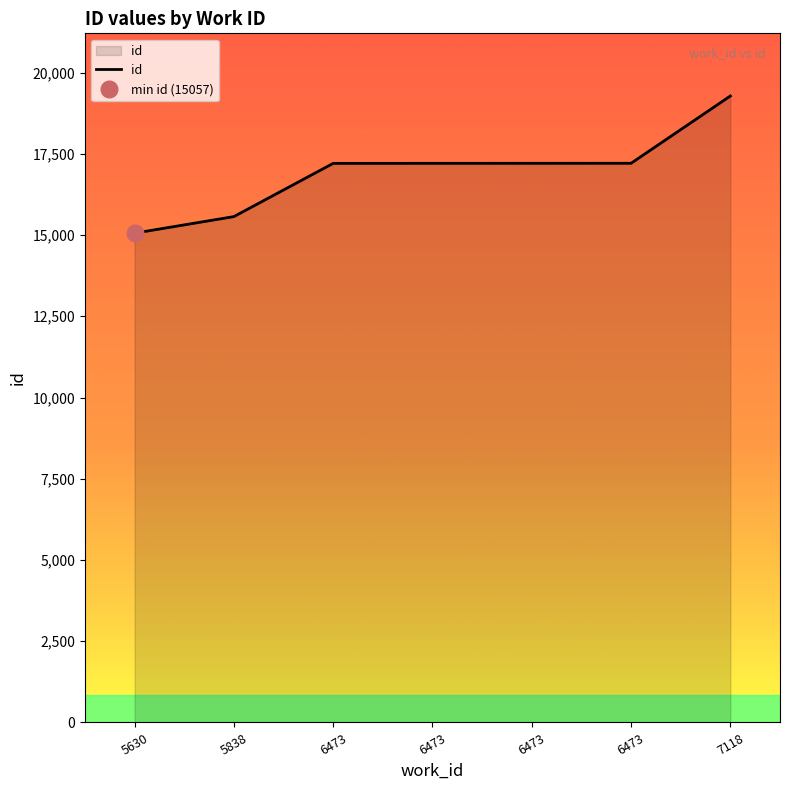

What is the ratio of the value at 5630 to the value at 7118?

0.8